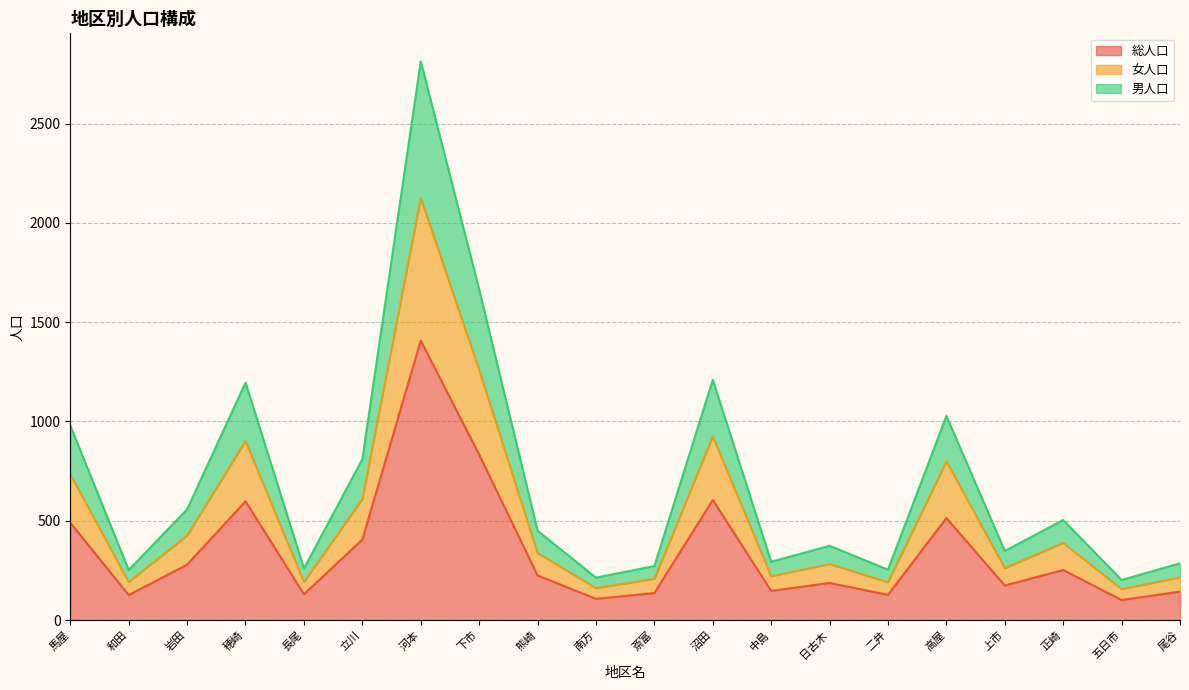

True or false: 女人口 and 男人口 intersect in this chart.

False